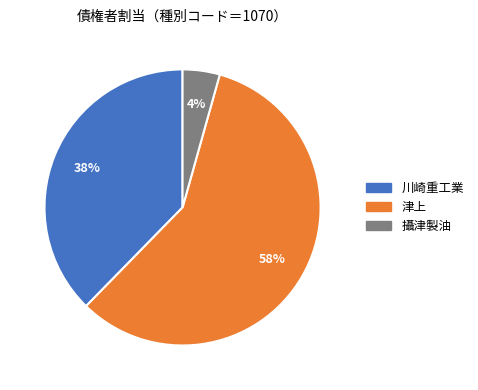

To the nearest percent, what is the difference between the 攝津製油 and 津上 slice percentages?

54%